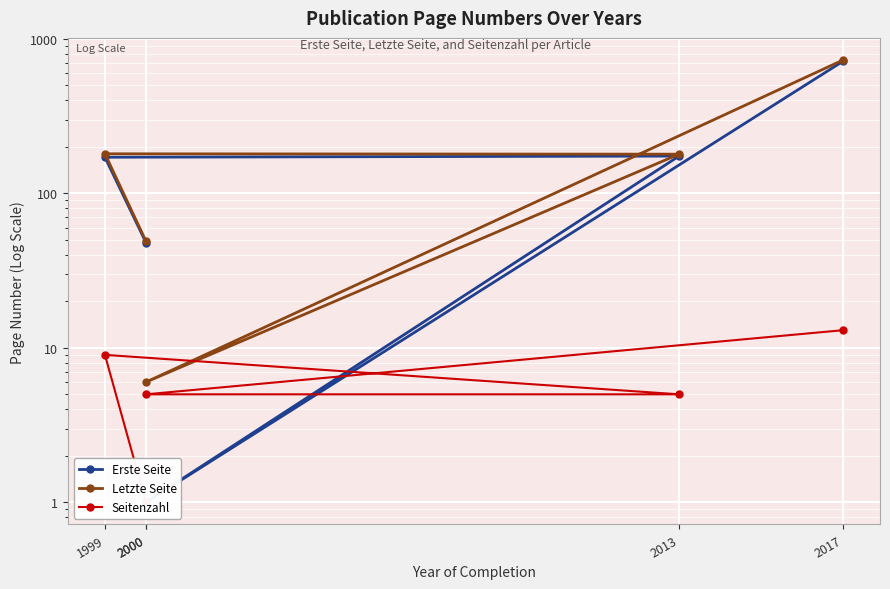

What is the sum of the Erste Seite values at 2000 and 2013?

222